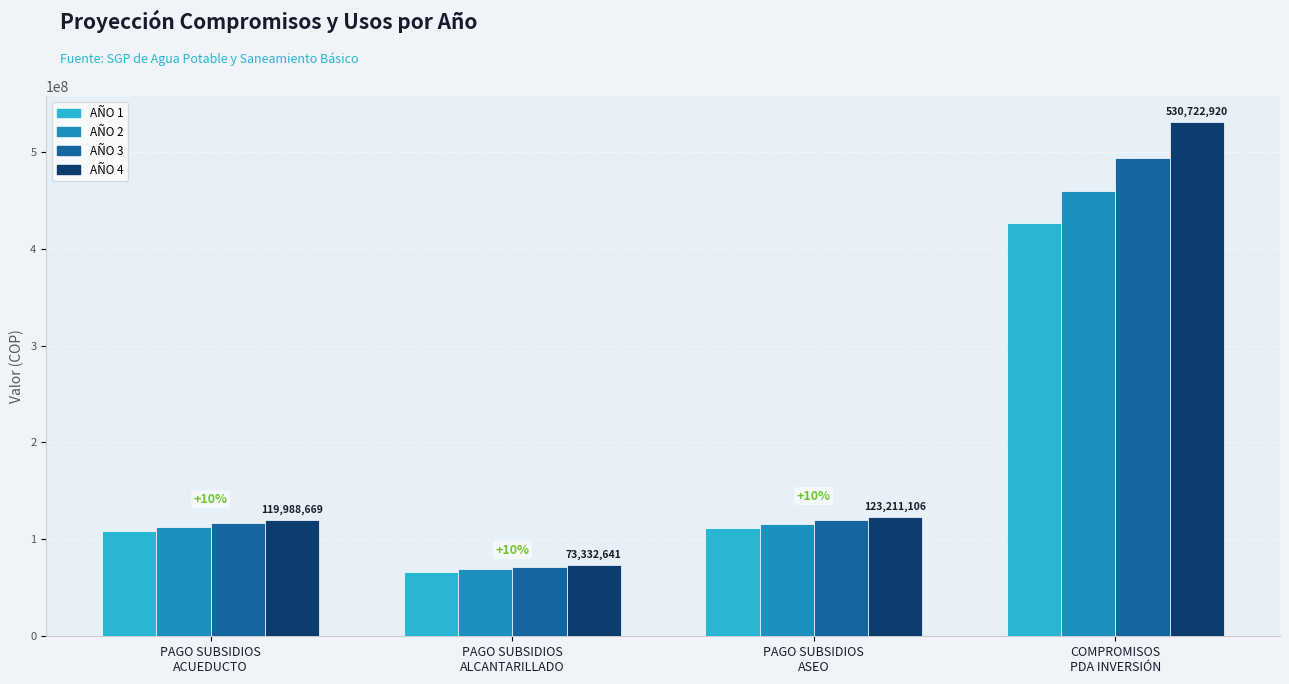

What is the average value of the AÑO 3 series?

200218580